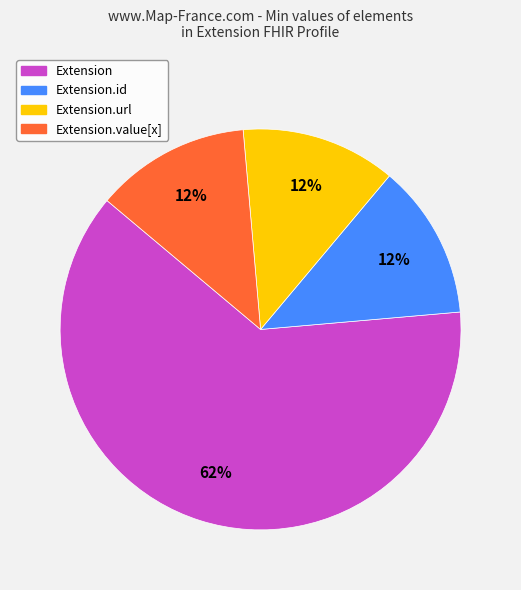

True or false: Extension.id accounts for 27% of the total.

False